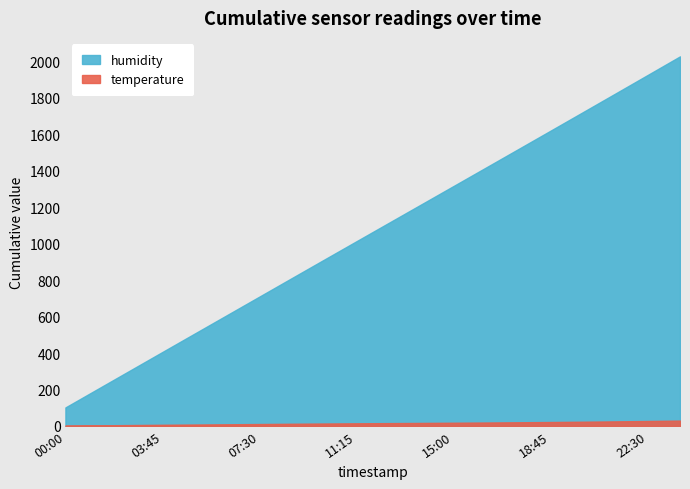

Which series has the largest total across all categories?

humidity